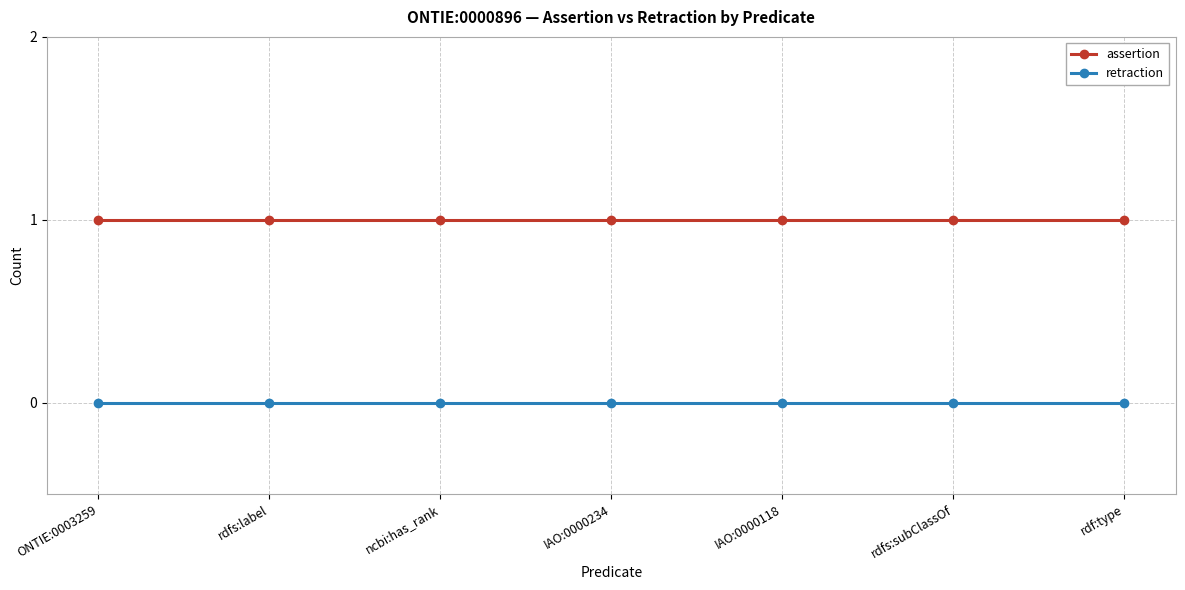

Rank the series by their average value, from highest to lowest.

assertion, retraction